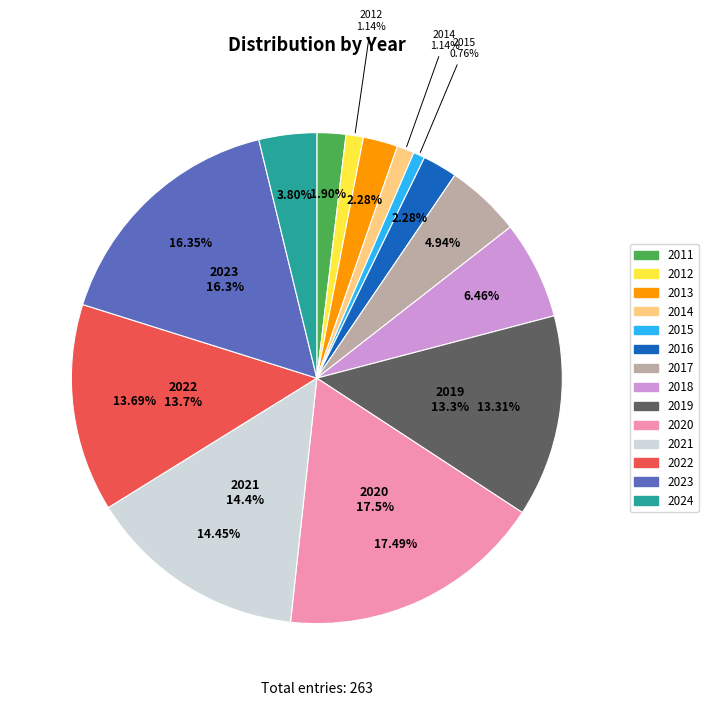

How much of the chart is everything except 2023?

83.7%